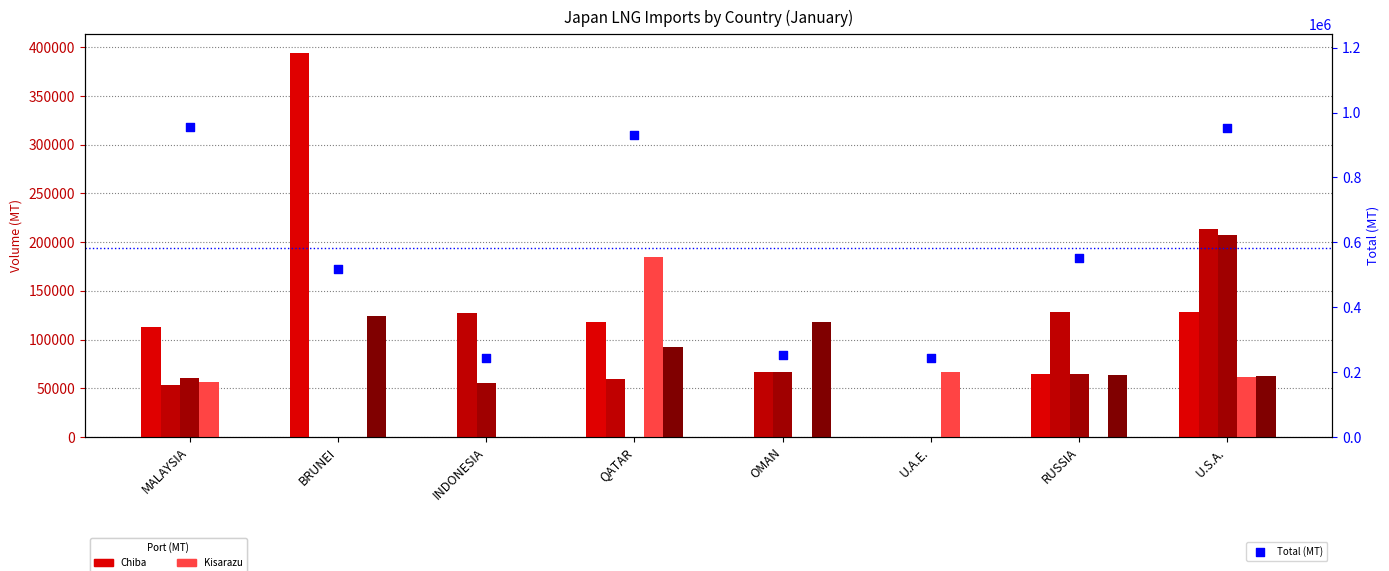

At which category is the sum across all series the highest?

U.S.A.